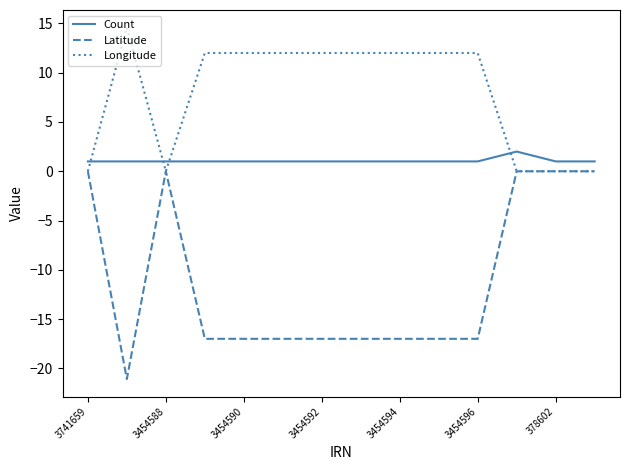

What is the smallest value displayed?

-21.1